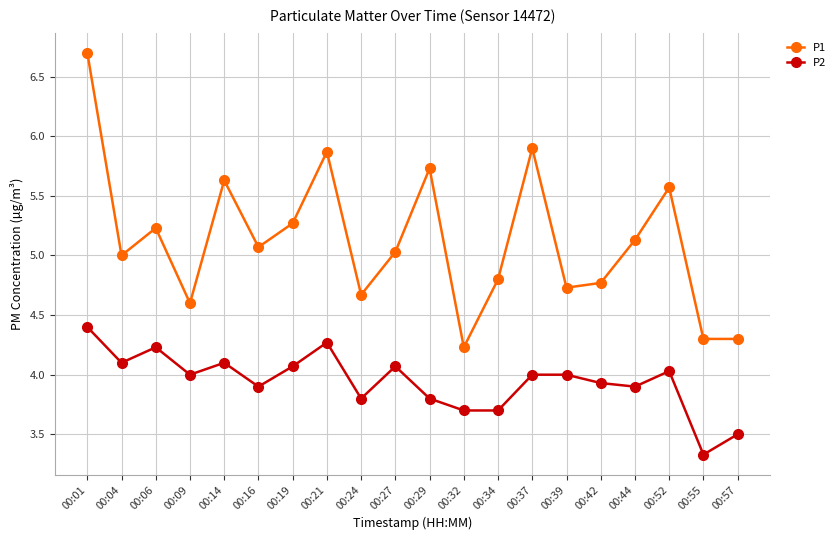

What is the spread (max minus min) of values at 00:44?

1.2